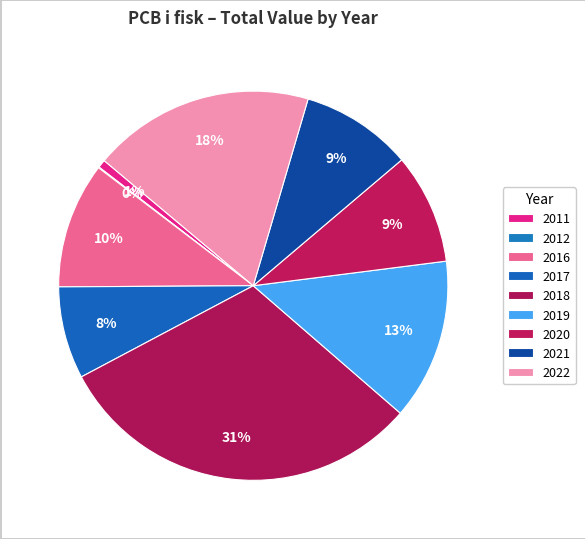

True or false: 2021 accounts for 1% of the total.

False